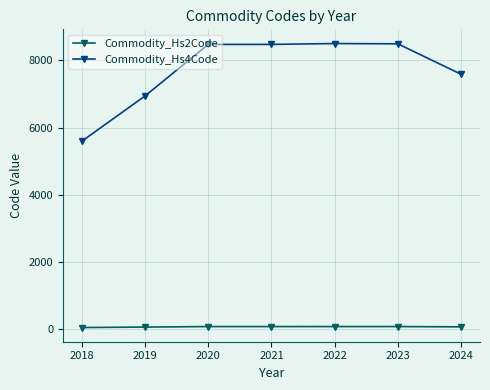

What is the value of the Commodity_Hs2Code point at the 3rd from the left?

84.0